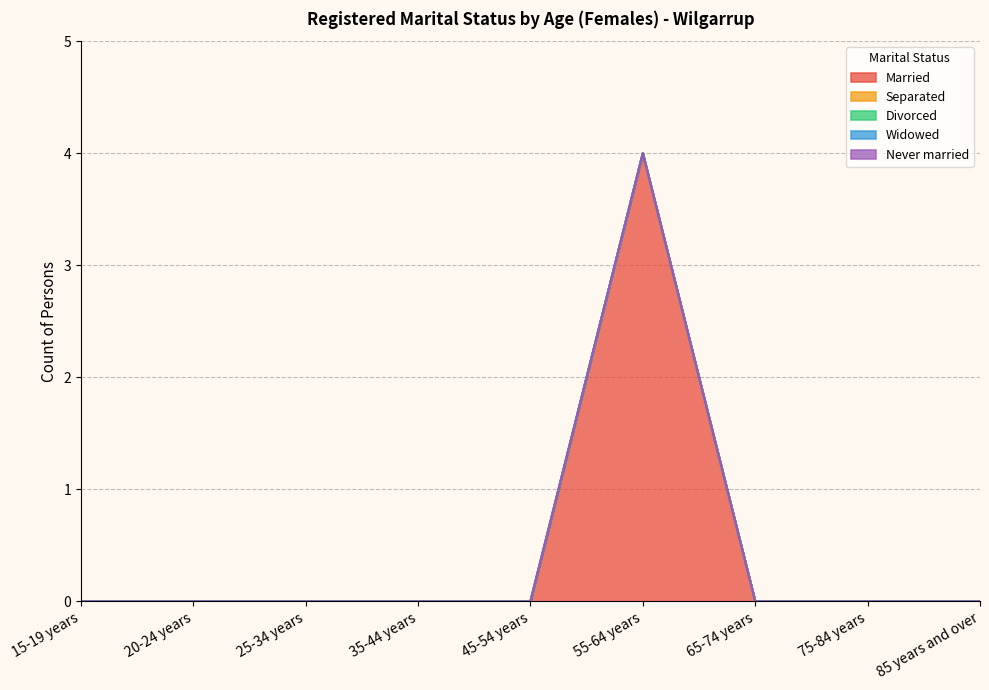

True or false: Widowed and Married cross at least once.

False